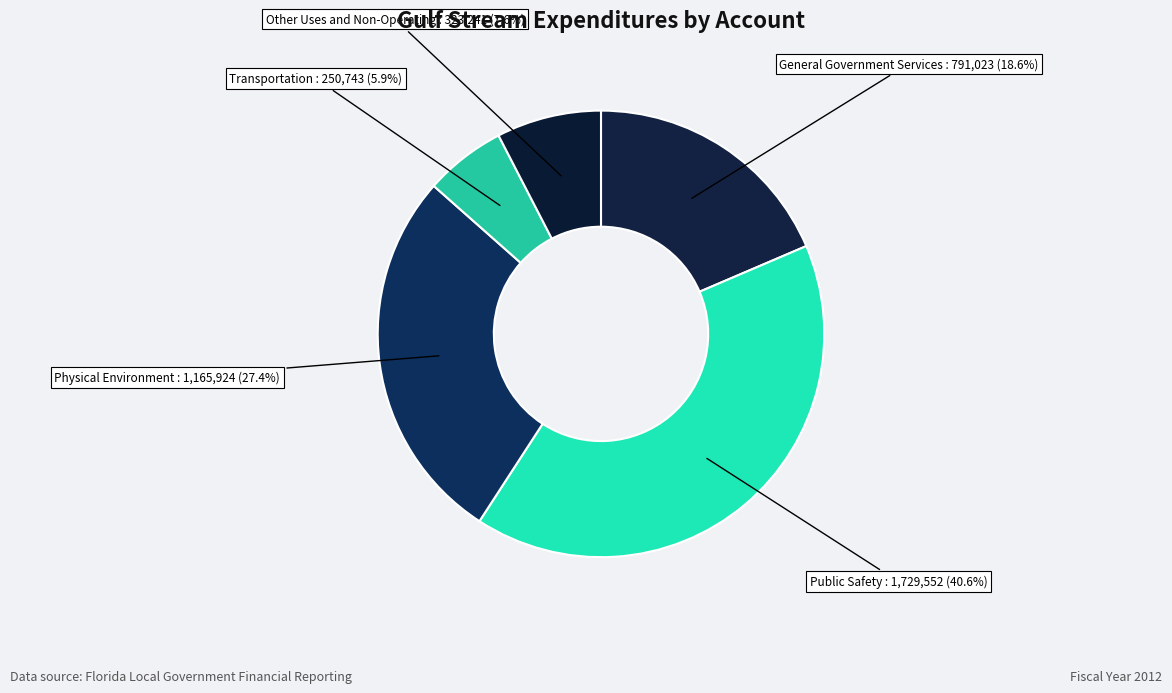

Is it true that Transportation is 6% of the pie?

True